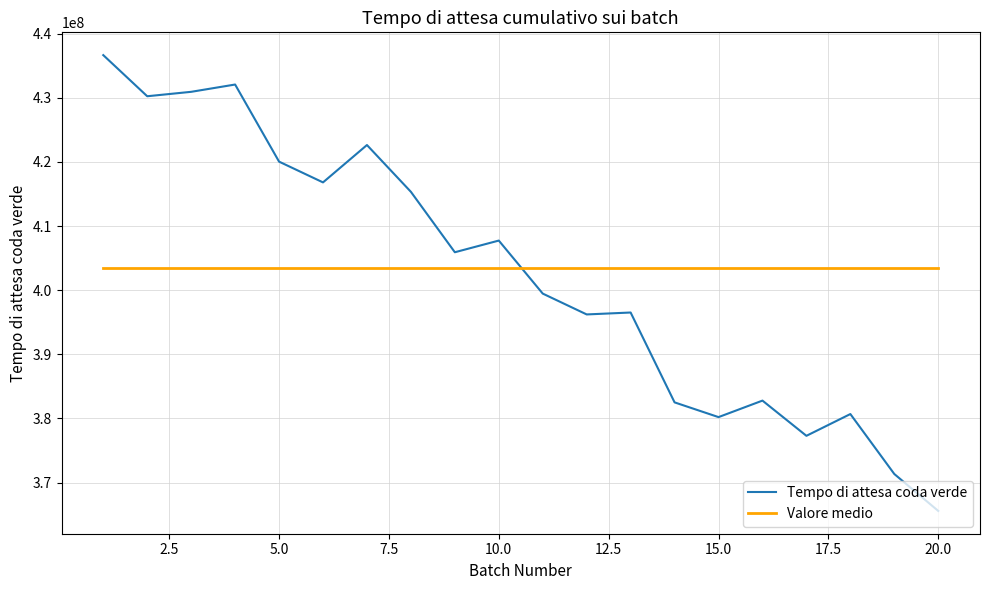

List the series in order of their peak value, highest first.

Tempo di attesa coda verde, Valore medio